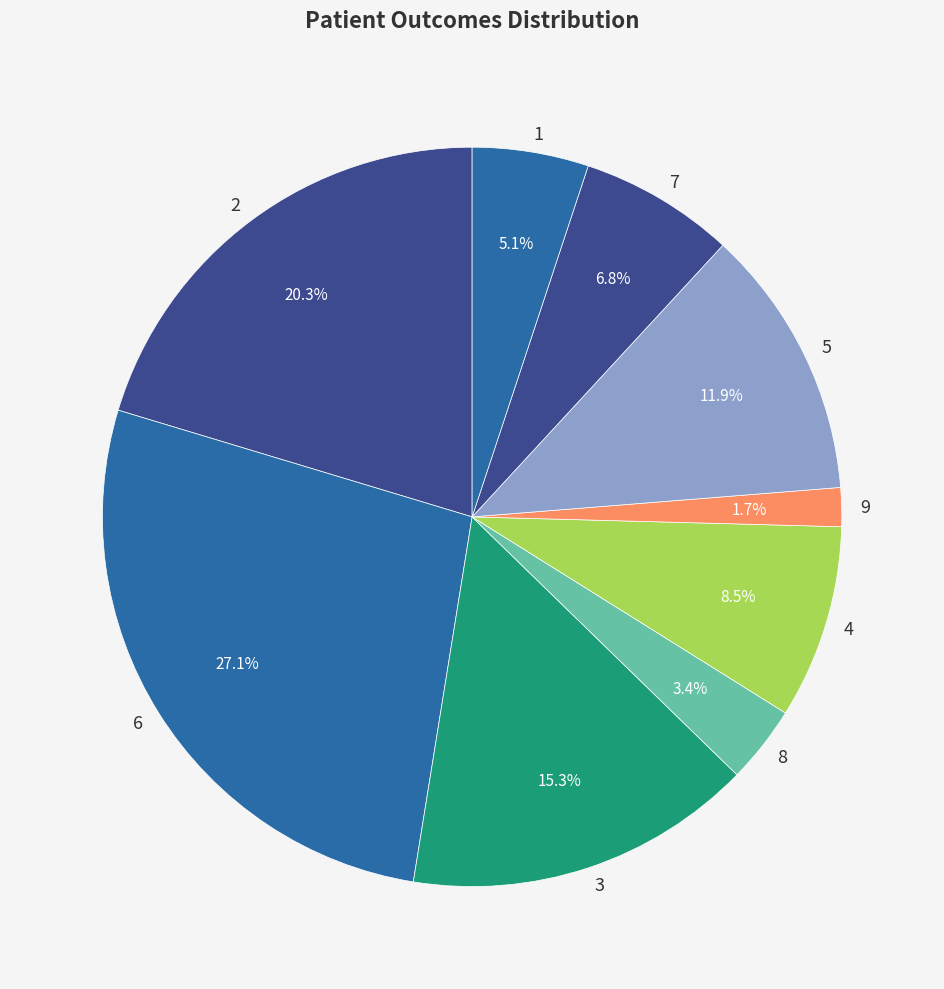

What percentage do 5 and 8 together represent?

15.3%